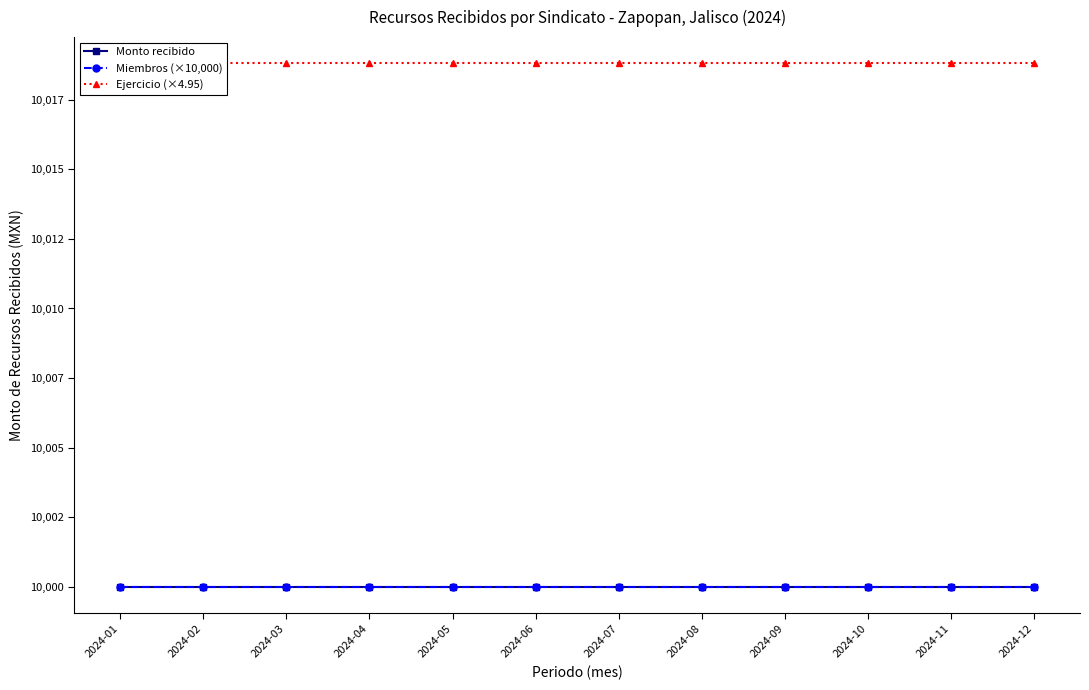

The value of Monto recibido at 2024-08 is 3320.8. True or false?

False